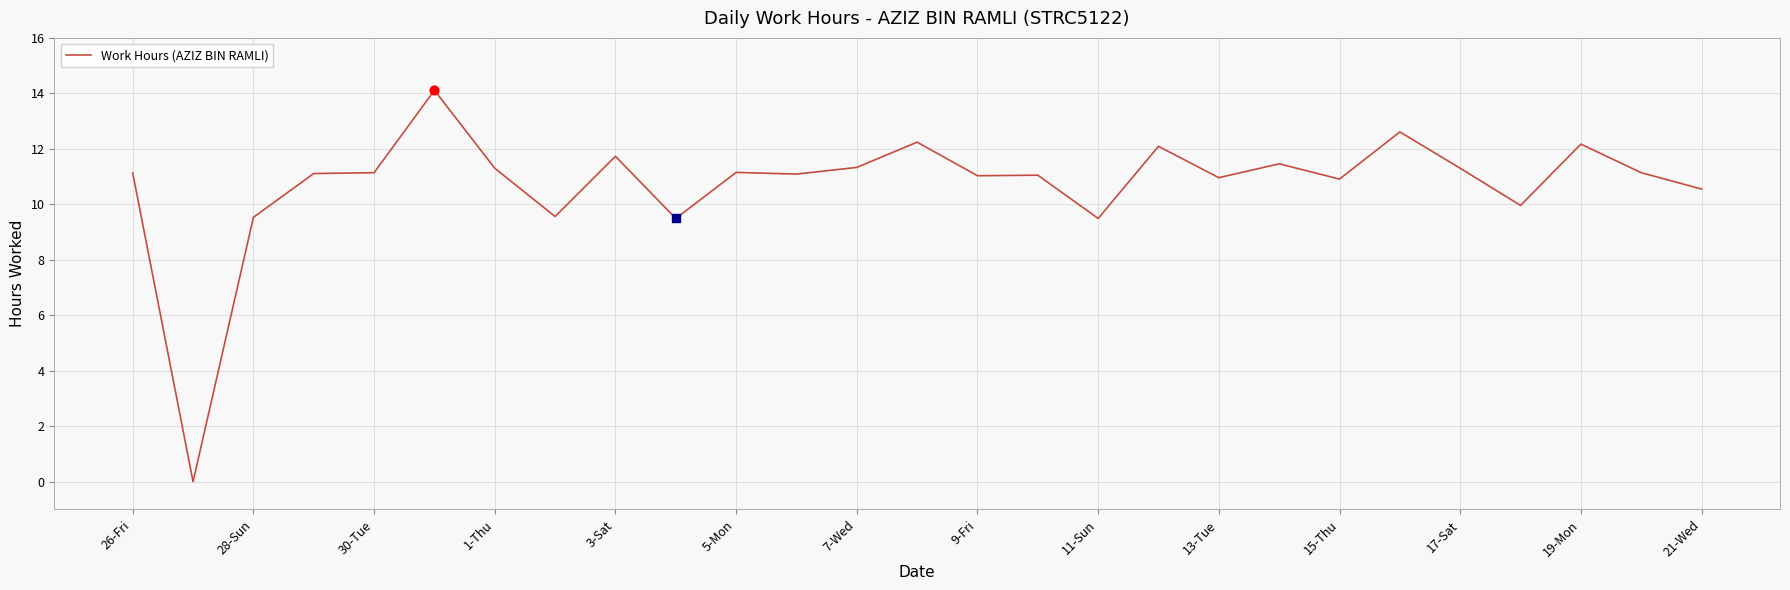

What is the difference between the maximum and minimum values?

14.1